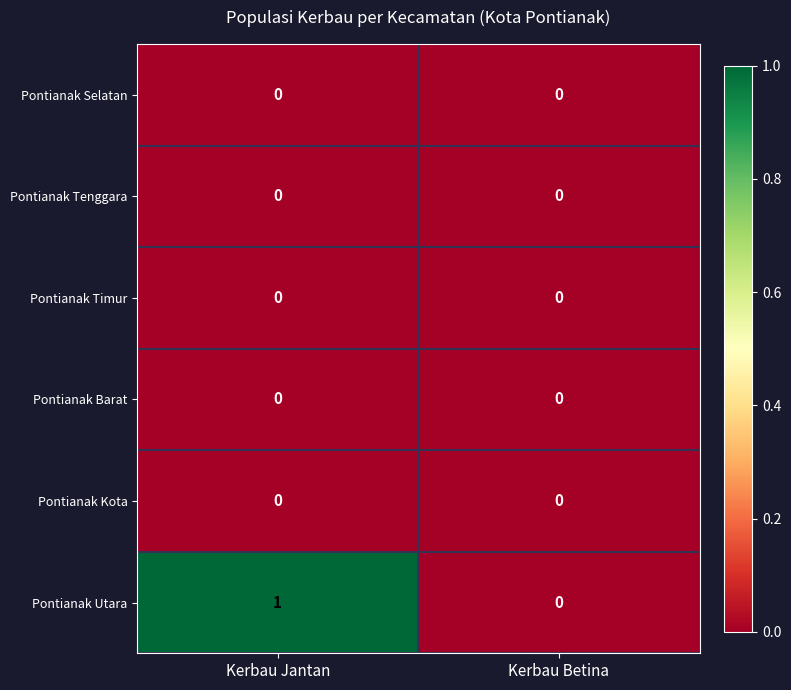

Between Kerbau Jantan and Kerbau Betina, which series saw the biggest shift?

Pontianak Utara